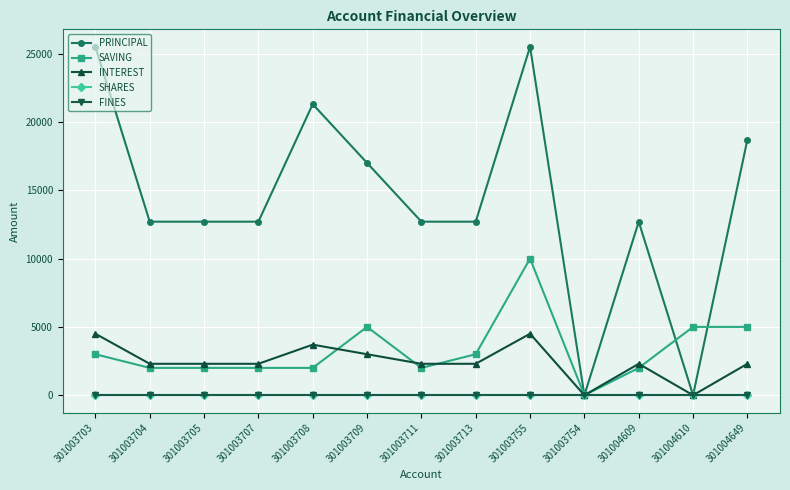

At which category is the sum across all series the highest?

301003755